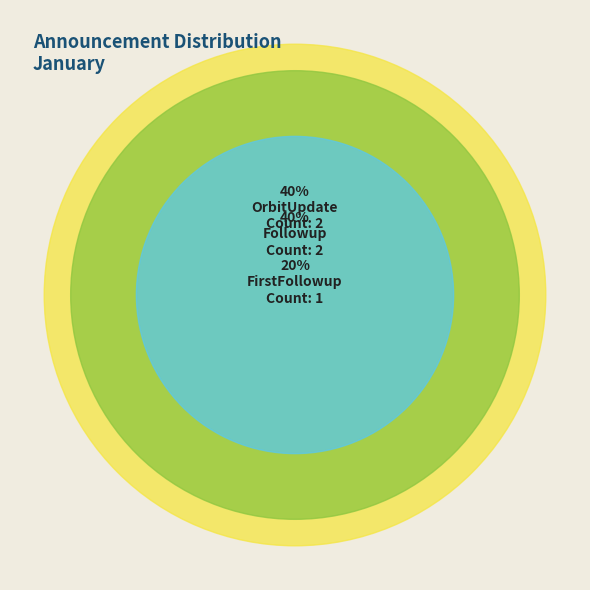

Is it true that OrbitUpdate is 40% of the pie?

True